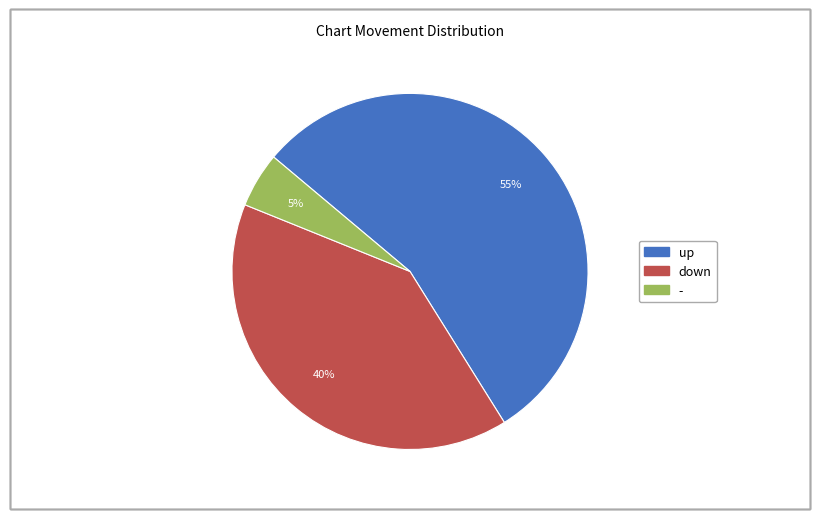

The up slice represents 55% of the pie. True or false?

True